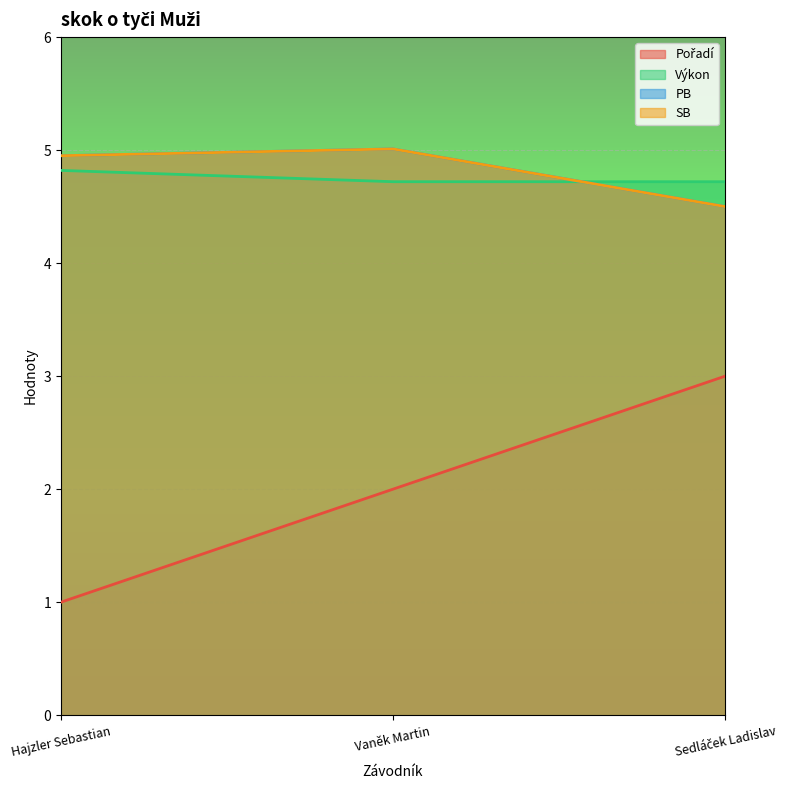

What is the difference between the maximum and minimum values in the Pořadí series?

2.0